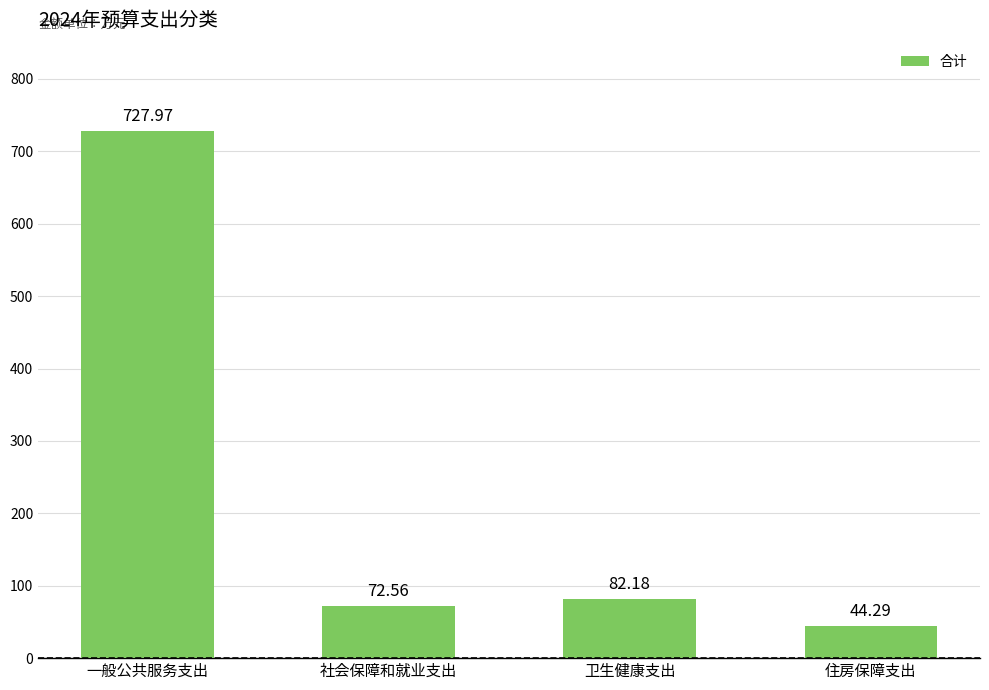

Reading left to right, list all the values displayed in this chart.

一般公共服务支出=728.0	社会保障和就业支出=72.6	卫生健康支出=82.2	住房保障支出=44.3